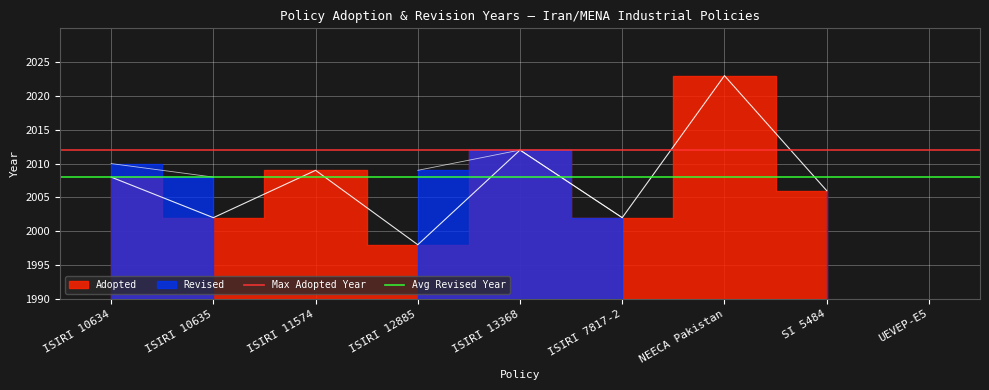

Count the number of data series in this chart.

2